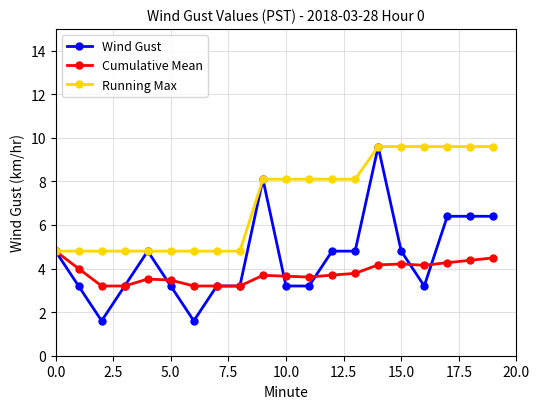

What is the difference between the maximum and minimum values in the Running Max series?

4.8